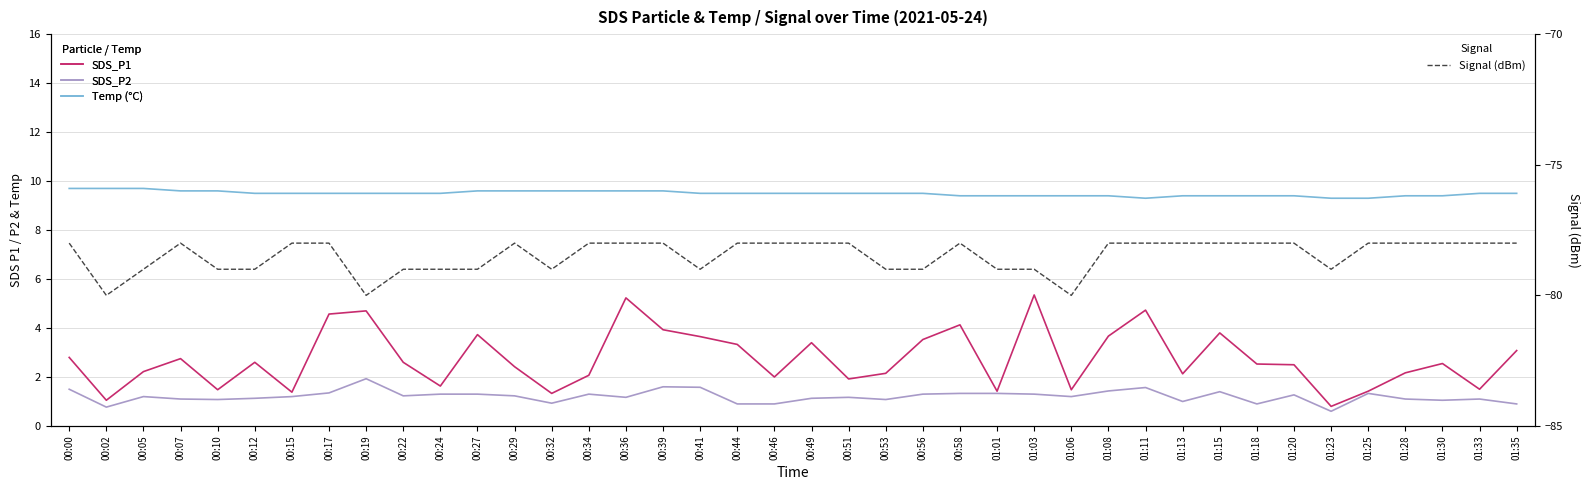

What is the value of the SDS_P1 point at the 38th from the left?

2.5